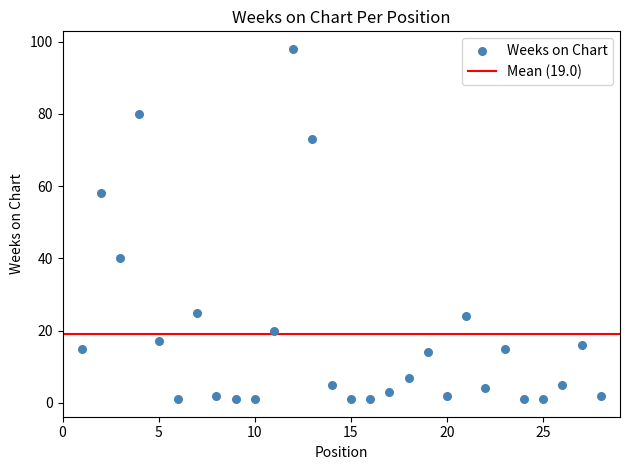

What is the range of Y values (max minus min)?

97